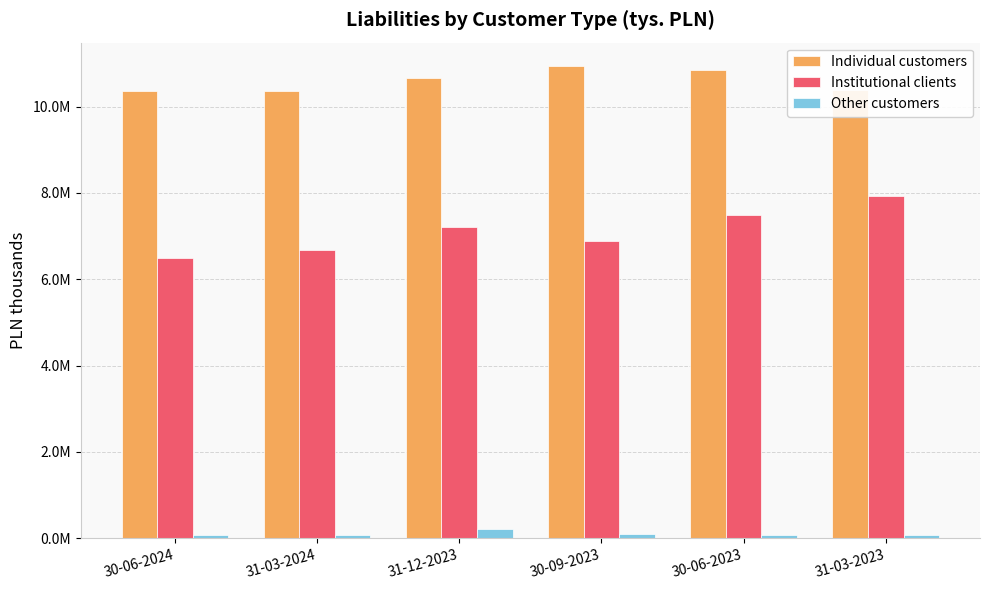

Reading left to right, what are all the values shown in this chart?

Individual customers: 10350013	10353854	10669066	10934519	10846219	10383805
Institutional clients: 6502116	6667757	7204703	6892763	7488676	7925489
Other customers: 80793	71127	208099	100606	69362	84704